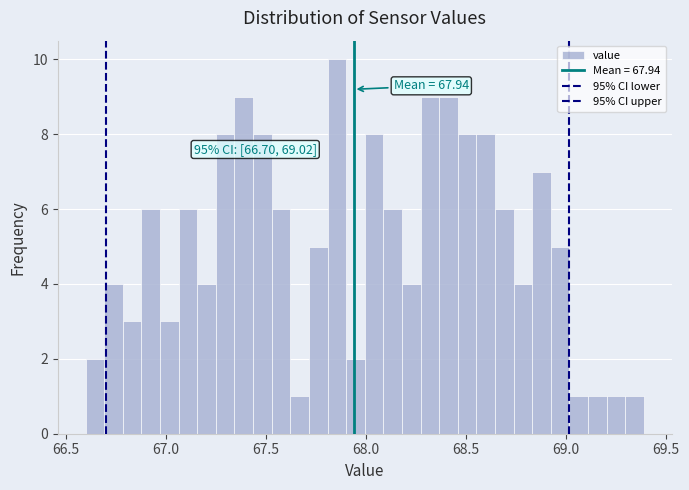

Read against the x-axis, roughly where is the centre of the tallest bar?

67.85